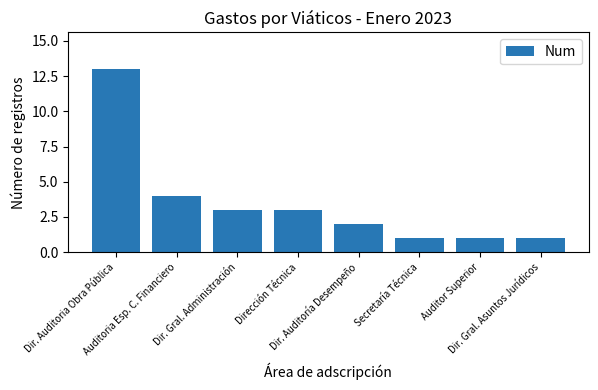

True or false: the data shows 1 at Auditoria Esp. C. Financiero.

False